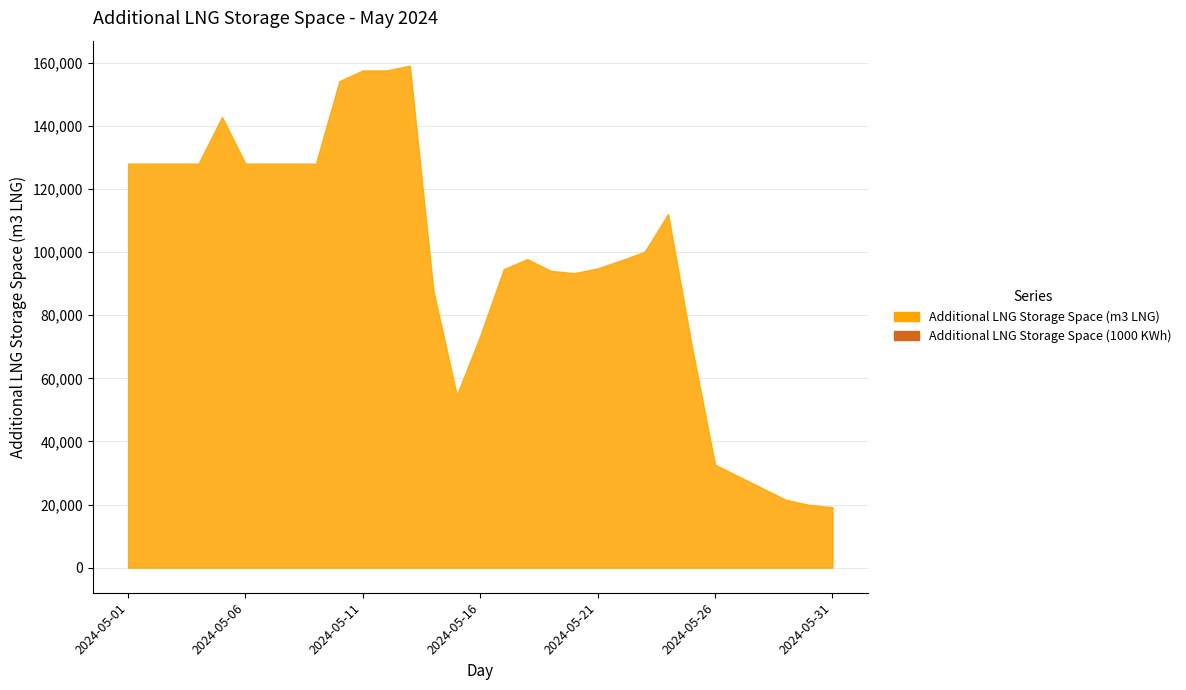

What is the greatest value displayed?

159053